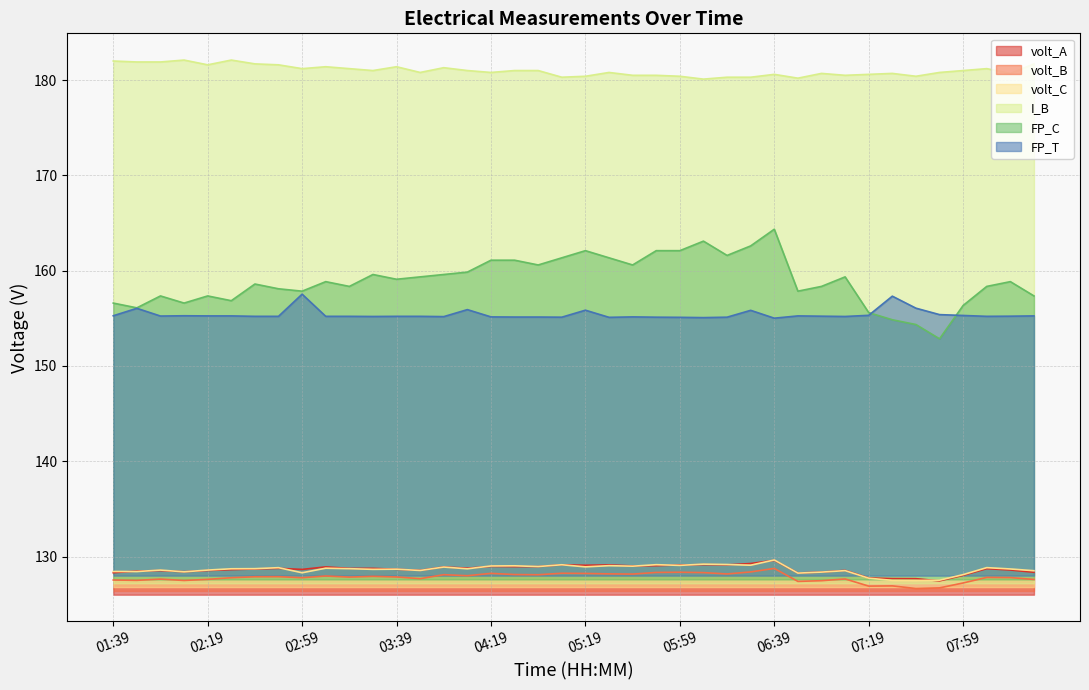

Reading left to right, extract all data points from this chart.

volt_A: 01:39=128.3	01:49=128.5	01:59=128.5	02:09=128.4	02:19=128.5	02:29=128.6	02:39=128.7	02:49=128.8	02:59=128.7	03:09=128.9	03:19=128.8	03:29=128.8	03:39=128.7	03:49=128.6	03:59=128.9	04:09=128.8	04:19=129.0	04:49=128.9	04:59=128.9	05:09=129.1	05:19=129.1	05:29=129.1	05:39=129.0	05:49=129.0	05:59=129.1	06:09=129.2	06:19=129.1	06:29=129.3	06:39=129.6	06:49=128.3	06:59=128.4	07:09=128.6	07:19=127.8	07:29=127.7	07:39=127.7	07:49=127.5	07:59=128.0	08:09=128.7	08:19=128.6	08:29=128.4
volt_B: 01:39=127.5	01:49=127.5	01:59=127.6	02:09=127.5	02:19=127.6	02:29=127.8	02:39=127.9	02:49=127.9	02:59=127.8	03:09=128.0	03:19=127.8	03:29=127.9	03:39=127.9	03:49=127.7	03:59=128.1	04:09=128.0	04:19=128.2	04:49=128.1	04:59=128.1	05:09=128.3	05:19=128.2	05:29=128.2	05:39=128.2	05:49=128.3	05:59=128.4	06:09=128.3	06:19=128.2	06:29=128.4	06:39=128.8	06:49=127.4	06:59=127.5	07:09=127.7	07:19=126.9	07:29=126.9	07:39=126.6	07:49=126.7	07:59=127.2	08:09=127.8	08:19=127.8	08:29=127.6
volt_C: 01:39=128.4	01:49=128.4	01:59=128.6	02:09=128.4	02:19=128.6	02:29=128.7	02:39=128.7	02:49=128.8	02:59=128.3	03:09=128.8	03:19=128.7	03:29=128.7	03:39=128.7	03:49=128.5	03:59=128.9	04:09=128.7	04:19=129.0	04:49=129.0	04:59=129.0	05:09=129.1	05:19=128.9	05:29=129.0	05:39=129.0	05:49=129.1	05:59=129.1	06:09=129.2	06:19=129.2	06:29=129.1	06:39=129.6	06:49=128.3	06:59=128.4	07:09=128.5	07:19=127.7	07:29=127.5	07:39=127.5	07:49=127.5	07:59=128.1	08:09=128.8	08:19=128.7	08:29=128.5
I_B: 01:39=182.0	01:49=181.9	01:59=181.9	02:09=182.1	02:19=181.6	02:29=182.1	02:39=181.7	02:49=181.6	02:59=181.2	03:09=181.4	03:19=181.2	03:29=181.0	03:39=181.4	03:49=180.8	03:59=181.3	04:09=181.0	04:19=180.8	04:49=181.0	04:59=181.0	05:09=180.3	05:19=180.4	05:29=180.8	05:39=180.5	05:49=180.5	05:59=180.4	06:09=180.1	06:19=180.3	06:29=180.3	06:39=180.6	06:49=180.2	06:59=180.7	07:09=180.5	07:19=180.6	07:29=180.7	07:39=180.4	07:49=180.8	07:59=181.0	08:09=181.2	08:19=180.7	08:29=181.7
FP_C: 01:39=156.6	01:49=156.1	01:59=157.3	02:09=156.6	02:19=157.3	02:29=156.8	02:39=158.6	02:49=158.1	02:59=157.8	03:09=158.8	03:19=158.3	03:29=159.6	03:39=159.1	03:49=159.3	03:59=159.6	04:09=159.8	04:19=161.1	04:49=161.1	04:59=160.6	05:09=161.3	05:19=162.1	05:29=161.3	05:39=160.6	05:49=162.1	05:59=162.1	06:09=163.1	06:19=161.6	06:29=162.6	06:39=164.3	06:49=157.8	06:59=158.3	07:09=159.3	07:19=155.6	07:29=154.8	07:39=154.3	07:49=152.8	07:59=156.3	08:09=158.3	08:19=158.8	08:29=157.3
FP_T: 01:39=155.3	01:49=156.1	01:59=155.2	02:09=155.3	02:19=155.3	02:29=155.3	02:39=155.2	02:49=155.2	02:59=157.5	03:09=155.2	03:19=155.2	03:29=155.2	03:39=155.2	03:49=155.2	03:59=155.2	04:09=155.9	04:19=155.2	04:49=155.1	04:59=155.1	05:09=155.1	05:19=155.9	05:29=155.1	05:39=155.2	05:49=155.1	05:59=155.1	06:09=155.1	06:19=155.1	06:29=155.8	06:39=155.0	06:49=155.3	06:59=155.2	07:09=155.2	07:19=155.3	07:29=157.3	07:39=156.1	07:49=155.4	07:59=155.3	08:09=155.2	08:19=155.2	08:29=155.3